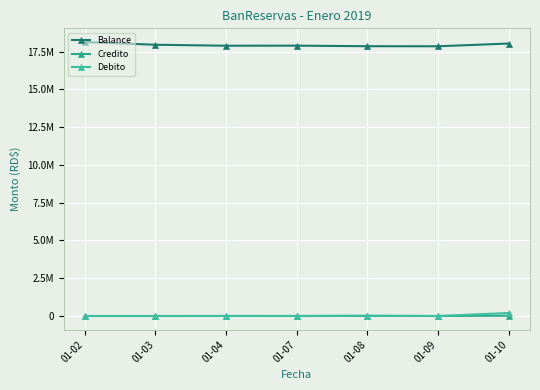

What is the value of the Debito point at the 5th from the left?

20000.0